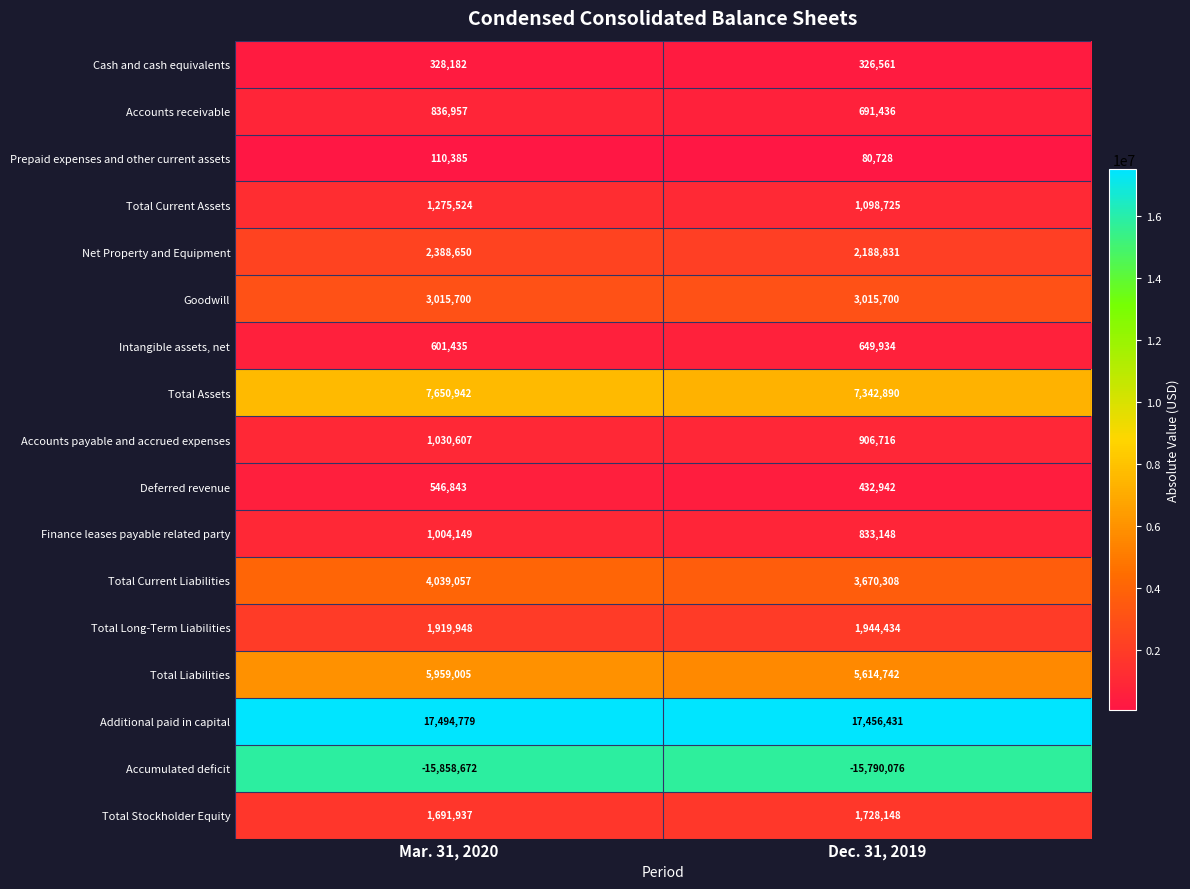

What is the approximate value of Accounts payable and accrued expenses at Mar. 31, 2020, to the nearest 50?

1030600